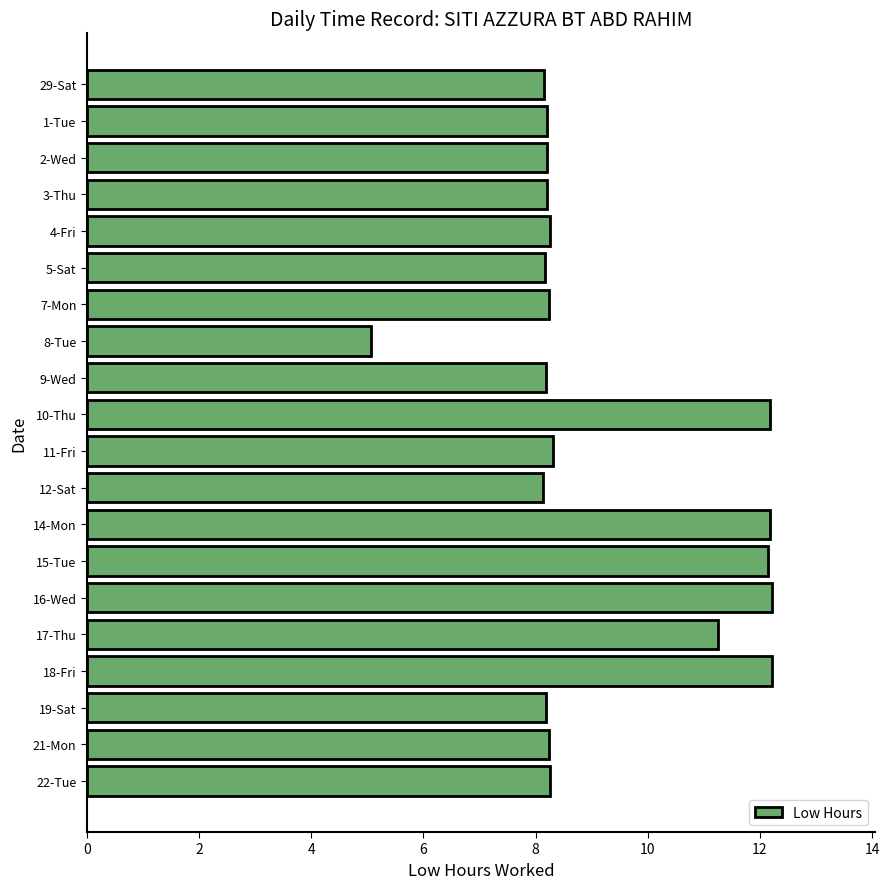

What is the label of the 15th bar from the bottom?

5-Sat